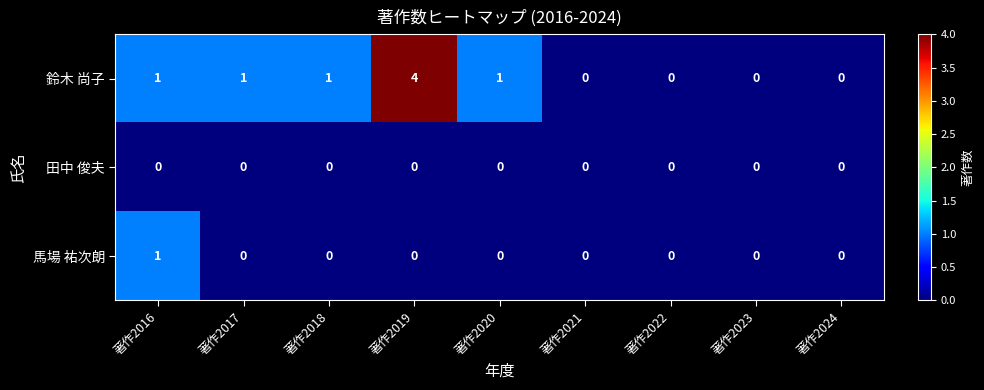

Which series has the largest range (max minus min)?

鈴木 尚子